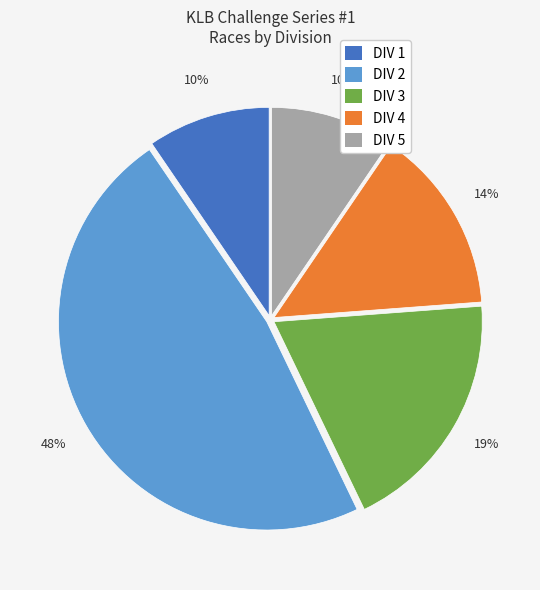

To the nearest percent, what percentage of the pie is DIV 1?

10%